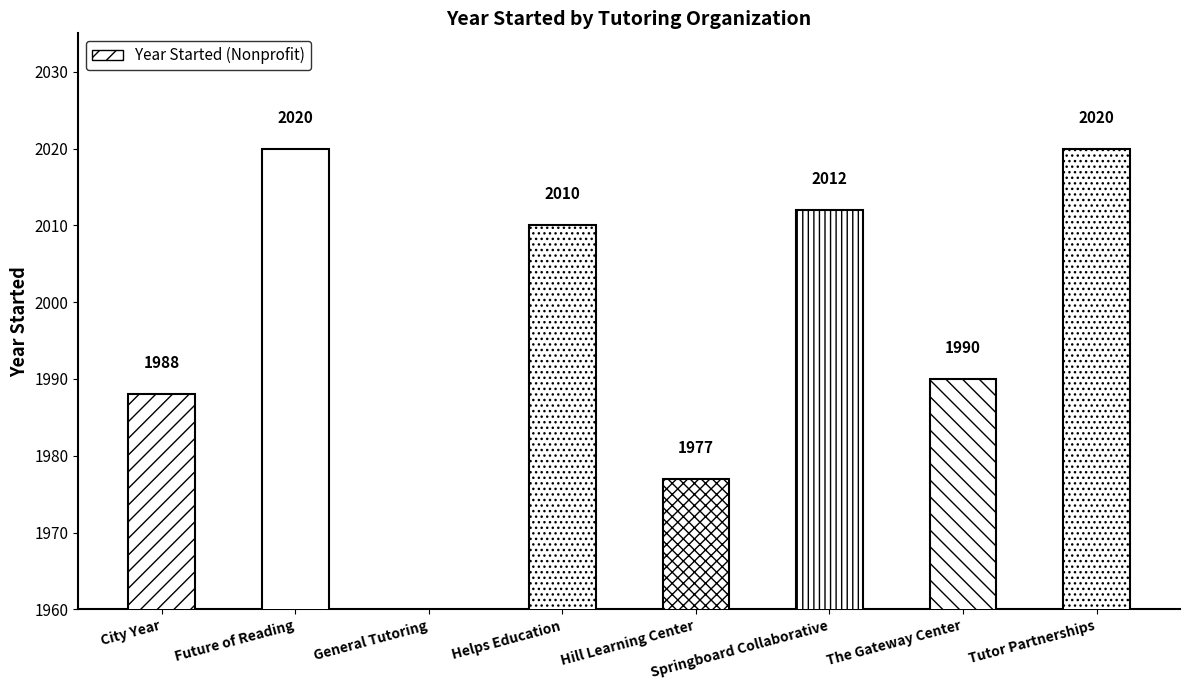

The value at Helps Education is 2671. True or false?

False